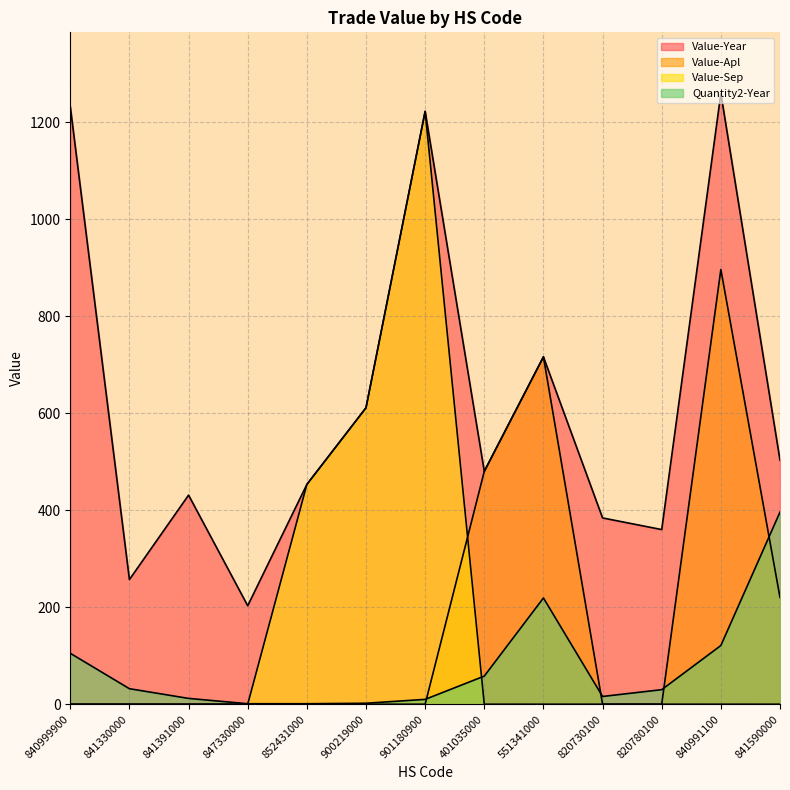

Reading left to right, extract all data points from this chart.

Value-Year: 840999900=1232	841330000=257	841391000=431	847330000=203	852431000=453	900219000=611	901180900=1222	401035000=480	551341000=716	820730100=384	820780100=360	840991100=1259	841590000=503
Value-Apl: 840999900=0	841330000=0	841391000=0	847330000=0	852431000=0	900219000=0	901180900=0	401035000=480	551341000=716	820730100=0	820780100=0	840991100=896	841590000=220
Value-Sep: 840999900=0	841330000=0	841391000=0	847330000=0	852431000=453	900219000=611	901180900=1222	401035000=0	551341000=0	820730100=0	820780100=0	840991100=0	841590000=0
Quantity2-Year: 840999900=105	841330000=32	841391000=12	847330000=1	852431000=1	900219000=2	901180900=10	401035000=58	551341000=219	820730100=16	820780100=30	840991100=121	841590000=396